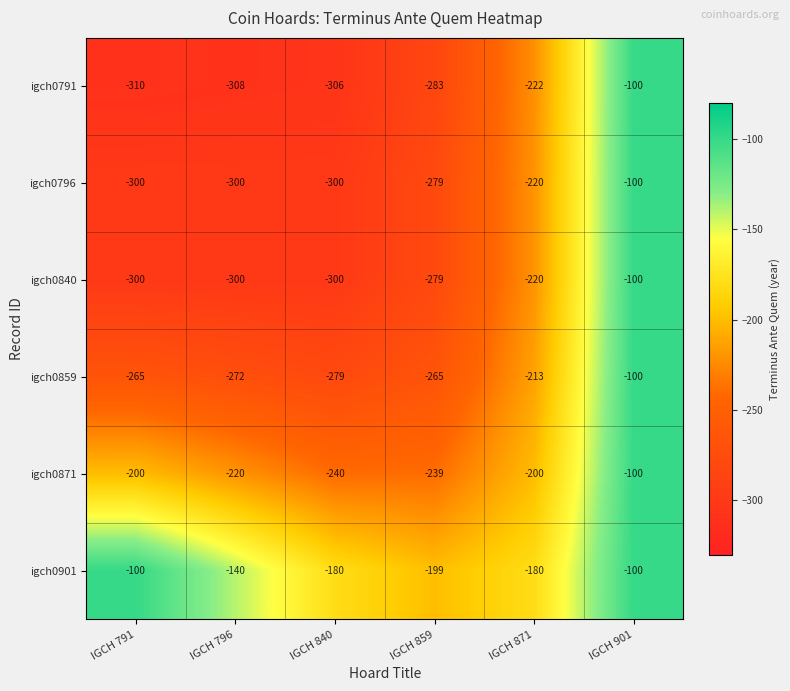

What is the total value across all series at IGCH 871?

-1255